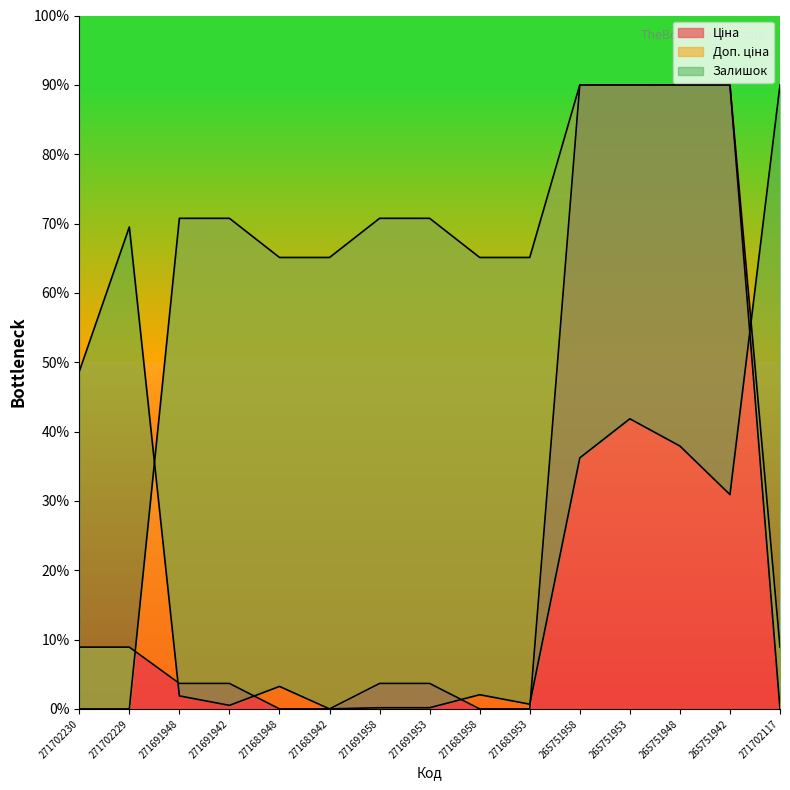

Where is the first local minimum for Залишок?

271691942